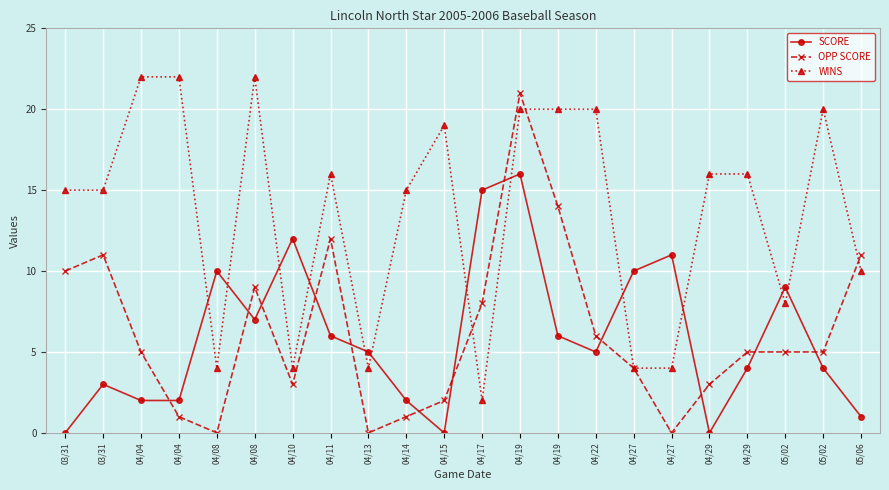

What is the greatest value displayed?

22